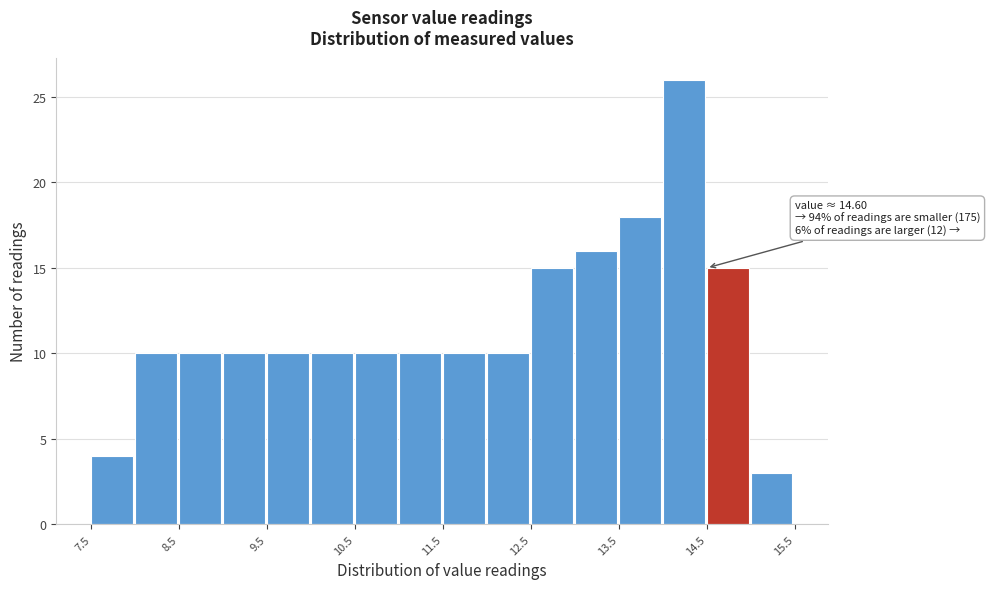

Over which range of the x-axis is the bar tallest?

14.0 to 14.5